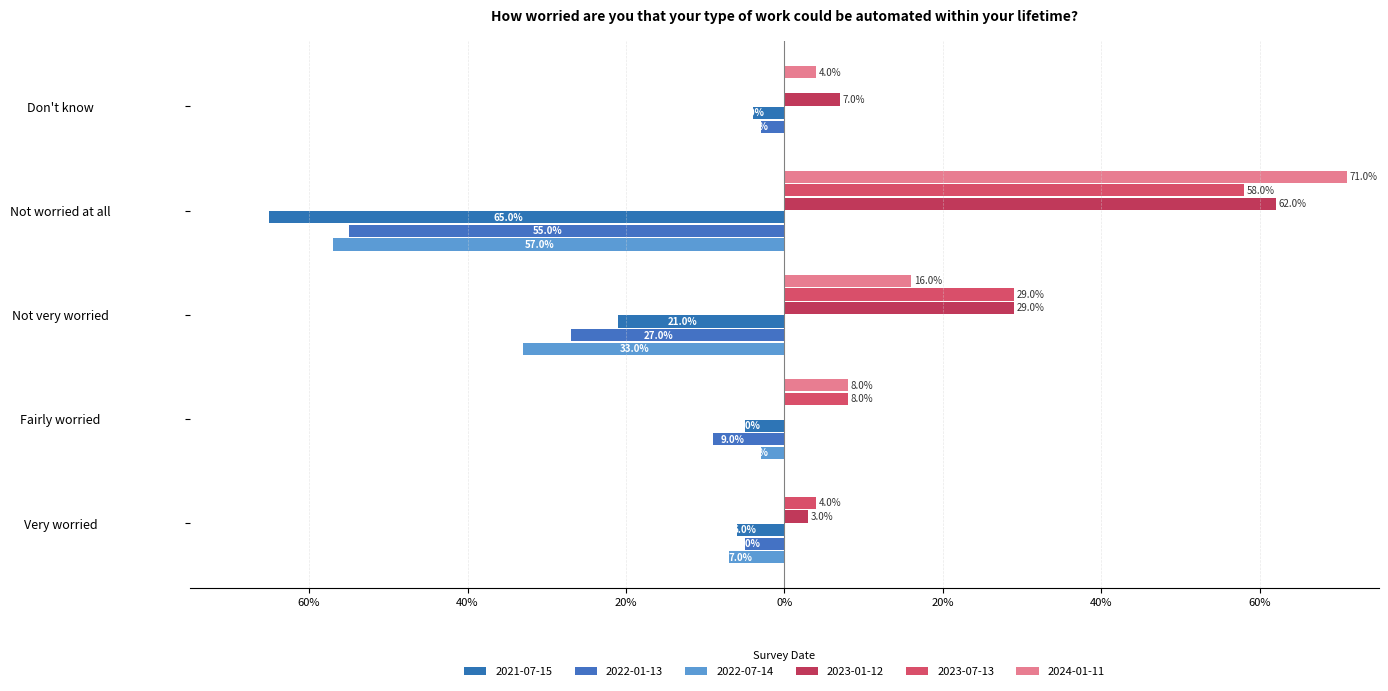

Is the value of 2022-07-14 at Very worried greater than the value of 2023-01-12 at Fairly worried?

No